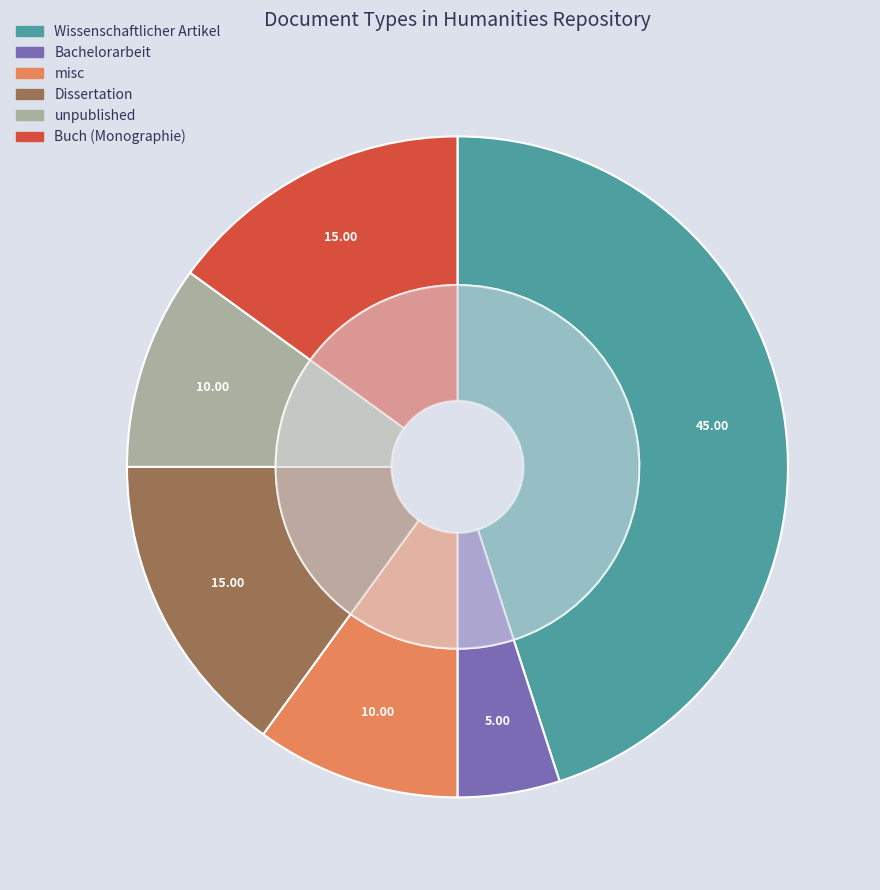

What is the total percentage of Dissertation and unpublished?

25.0%